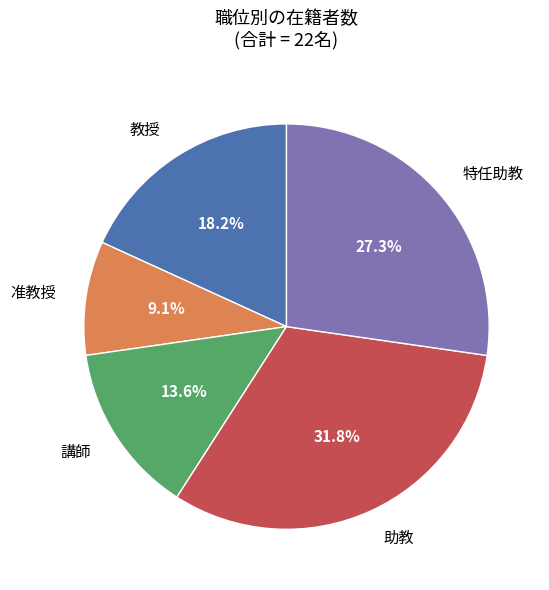

To the nearest percent, what is the difference between the largest and smallest slice percentages?

23%